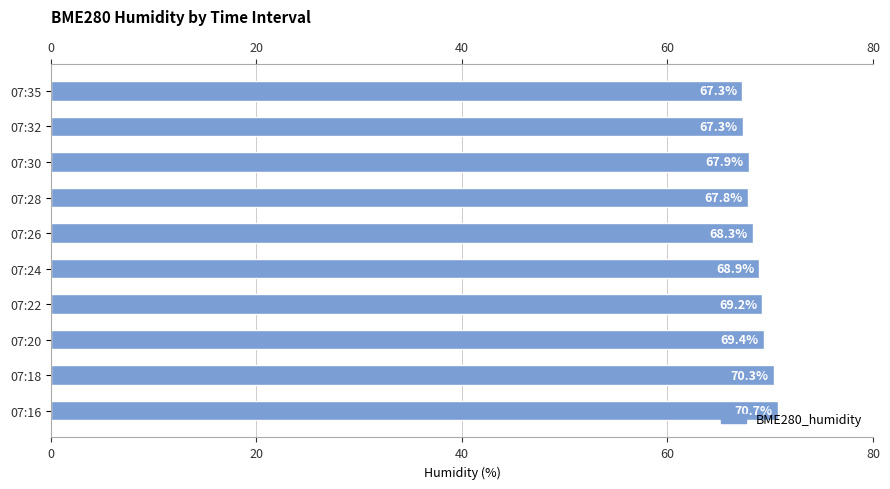

What position from the right is 5?

5